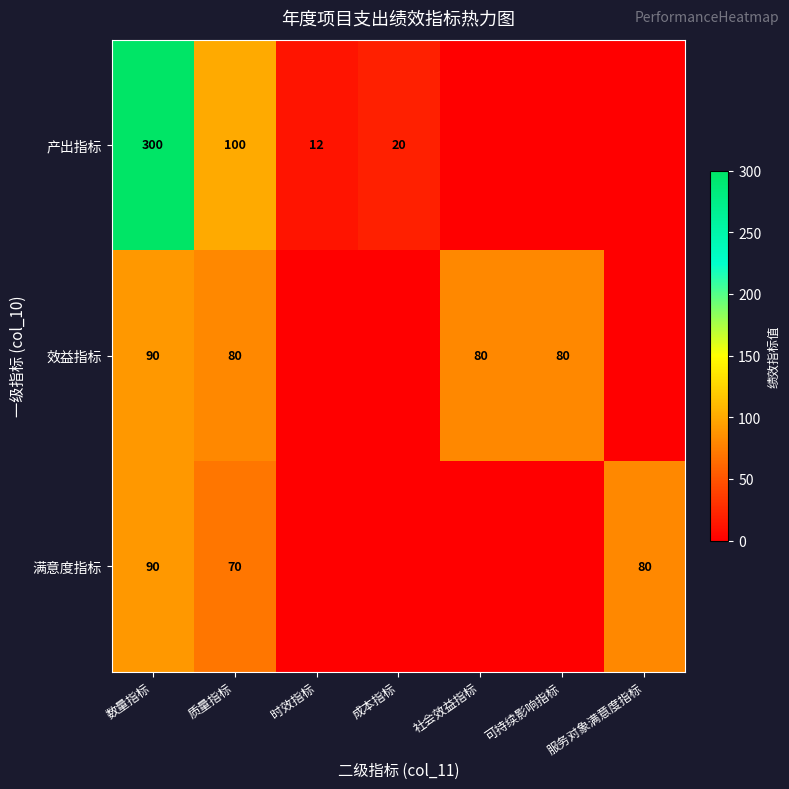

How many categories are shown in the chart?

7